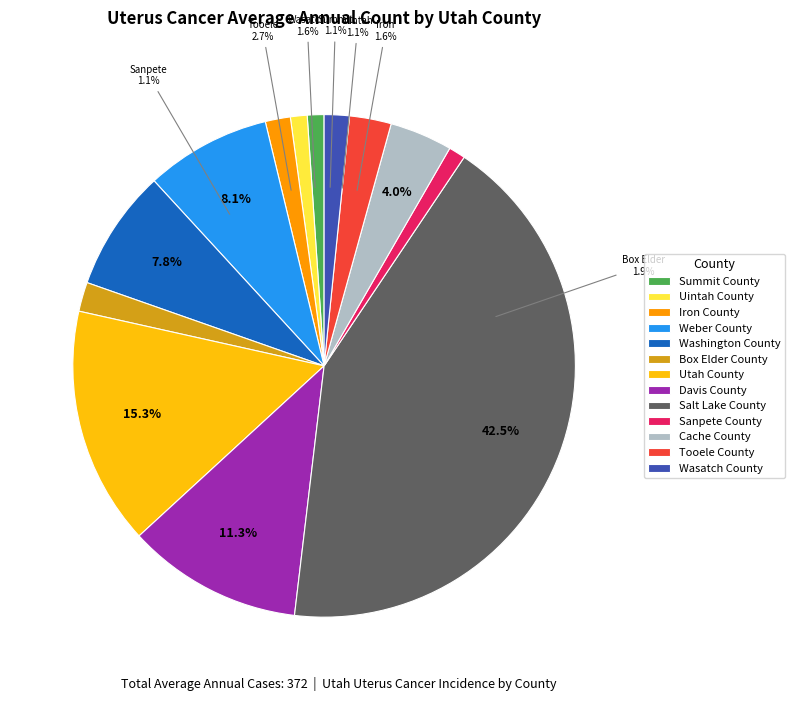

Between Sanpete County and Iron County, which is larger?

Iron County